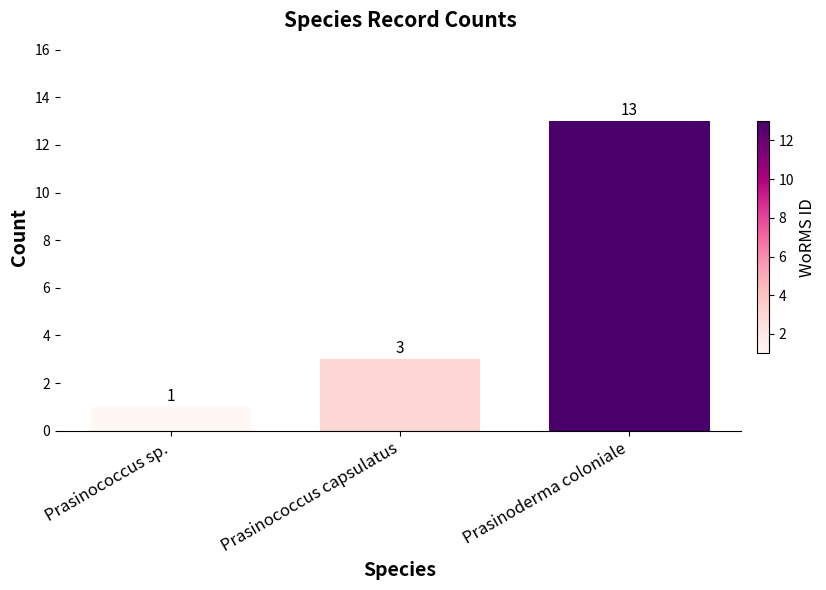

What value does the data have at Prasinococcus capsulatus, to the nearest 5?

5